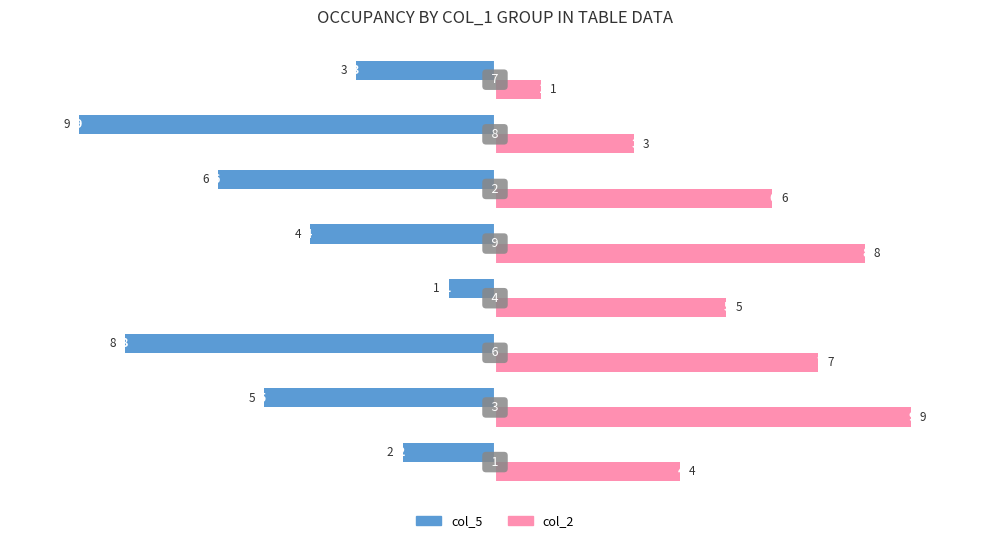

What is the maximum value for col_2?

9